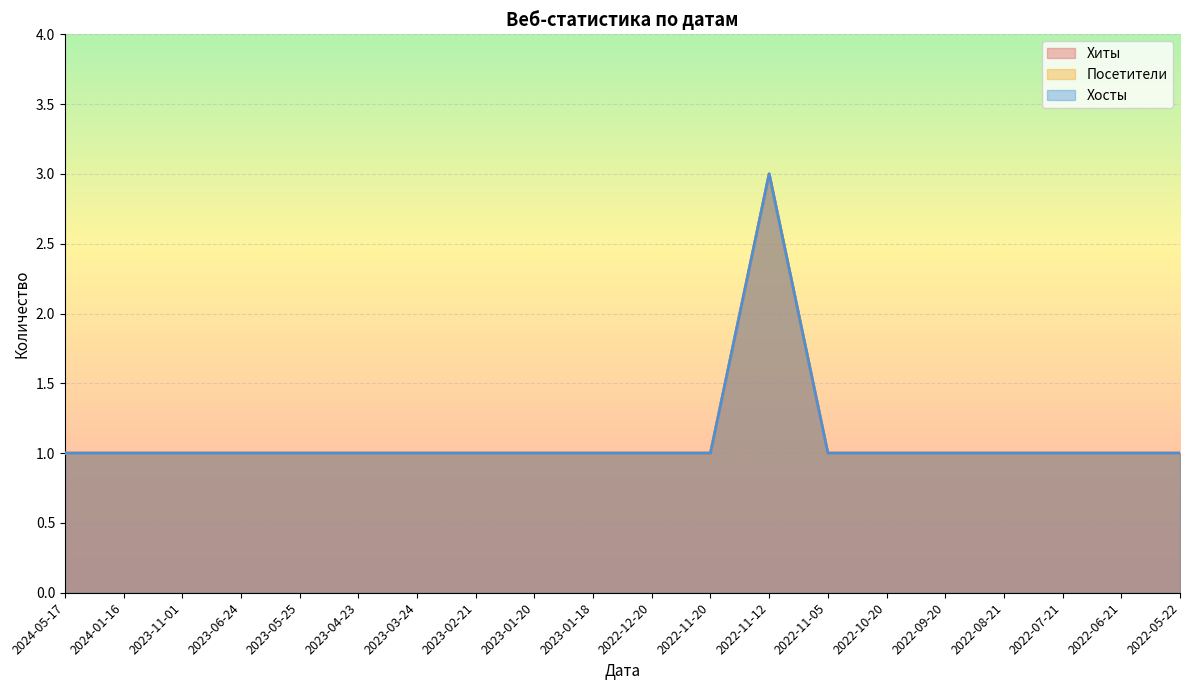

How many interior local peaks does the Хиты series have?

1